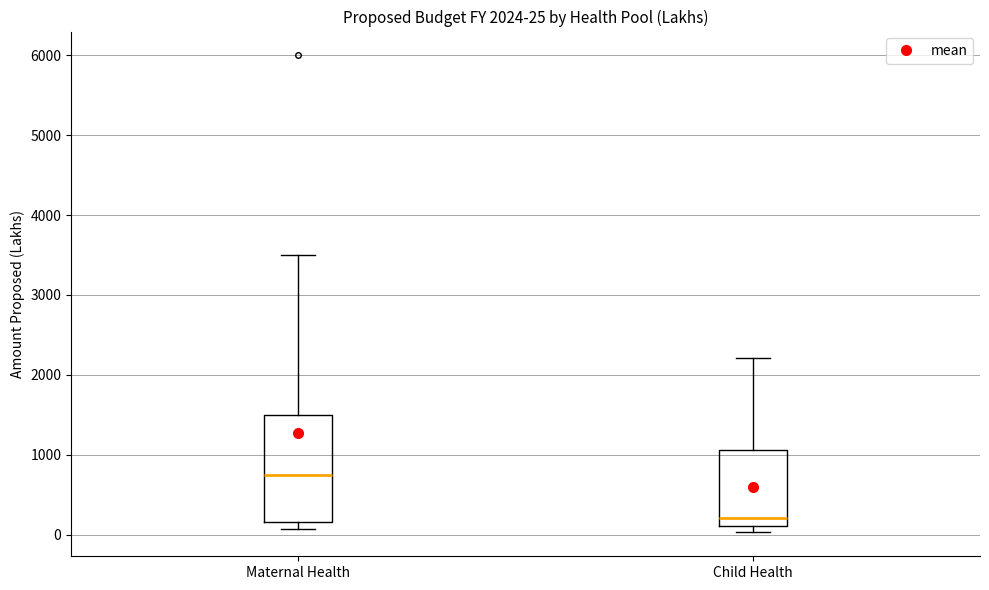

Comparing the boxes themselves (not the whiskers), which one is the tallest?

Maternal Health